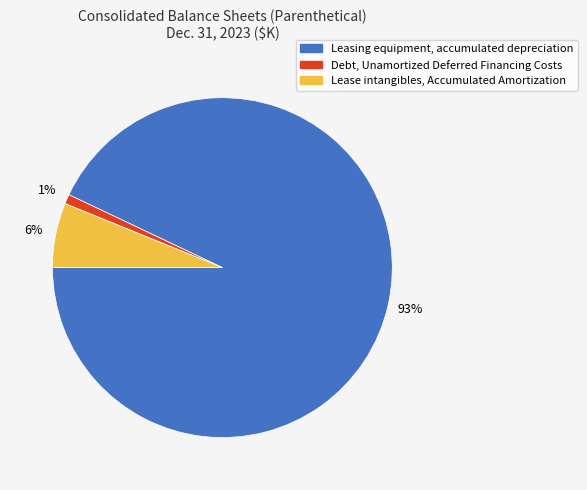

To the nearest percent, what is the difference between the Leasing equipment, accumulated depreciation and Lease intangibles, Accumulated Amortization slice percentages?

87%